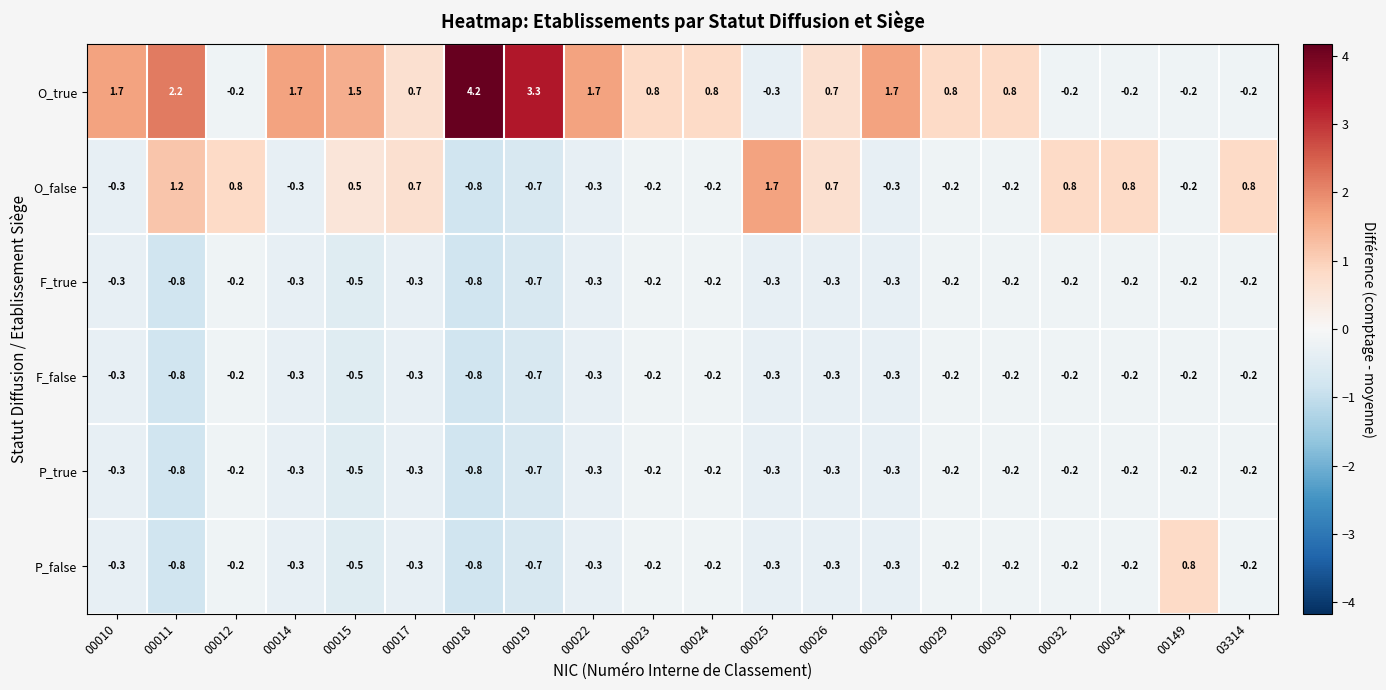

Which series has the largest range (max minus min)?

O_true